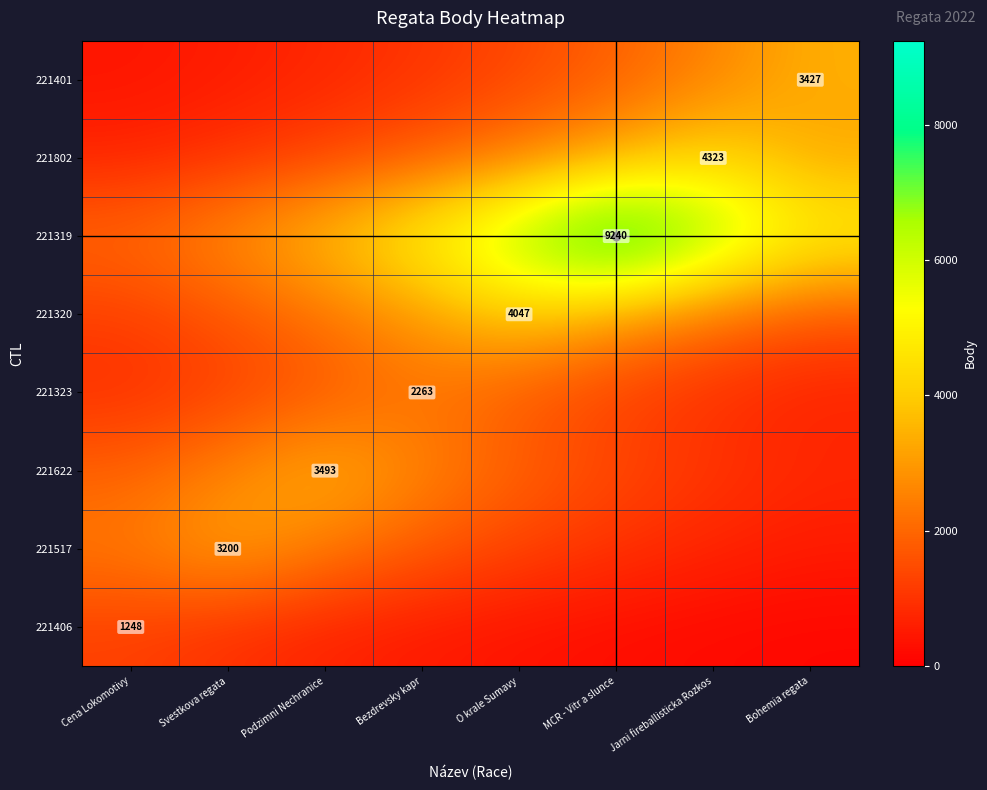

True or false: 221406 has a value of 467.9 at Podzimni Nechranice.

False